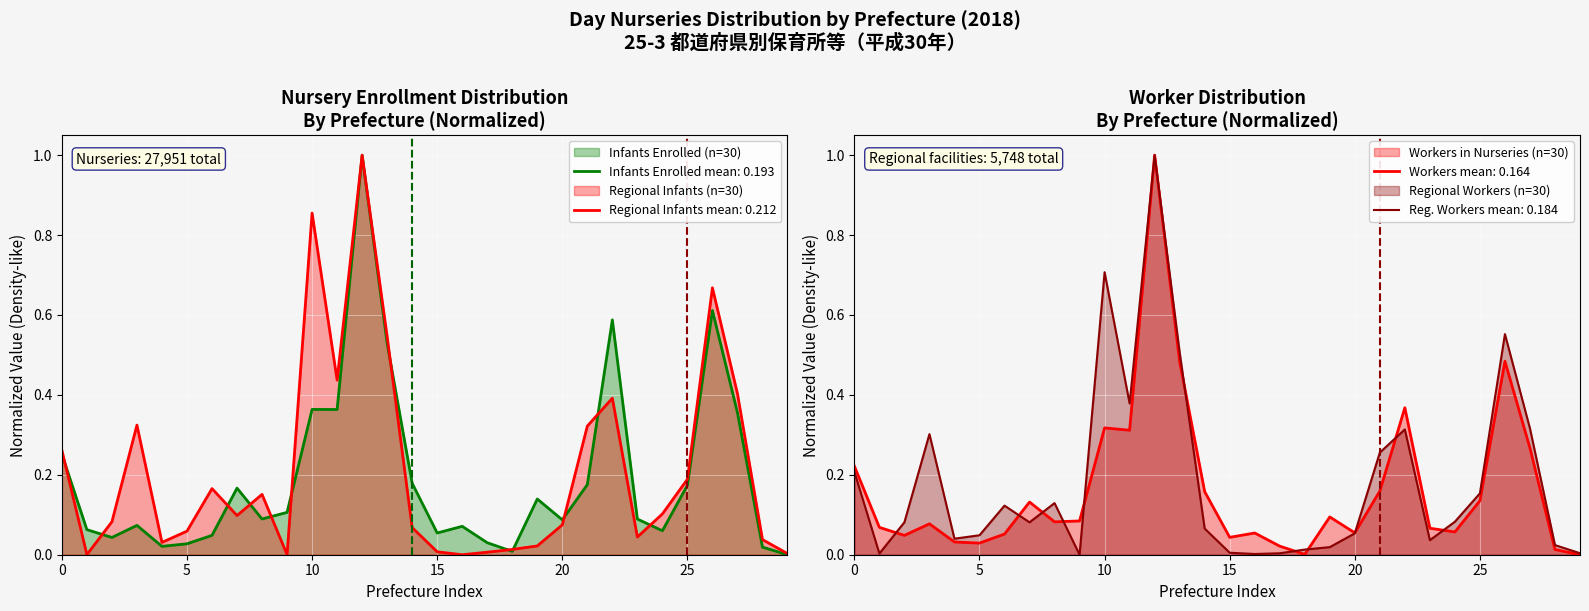

The workers_nursery series shows 0.1 at 7. True or false?

True